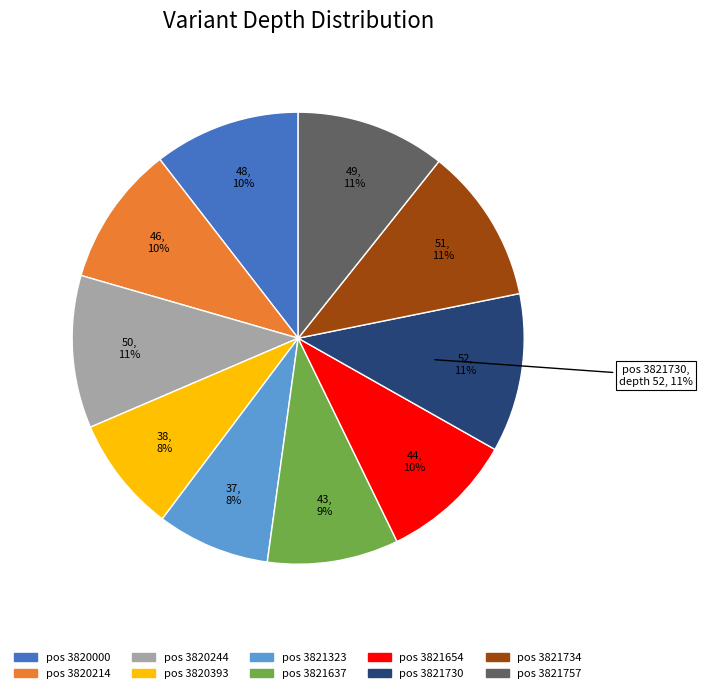

The 3820214 slice represents 1% of the pie. True or false?

False